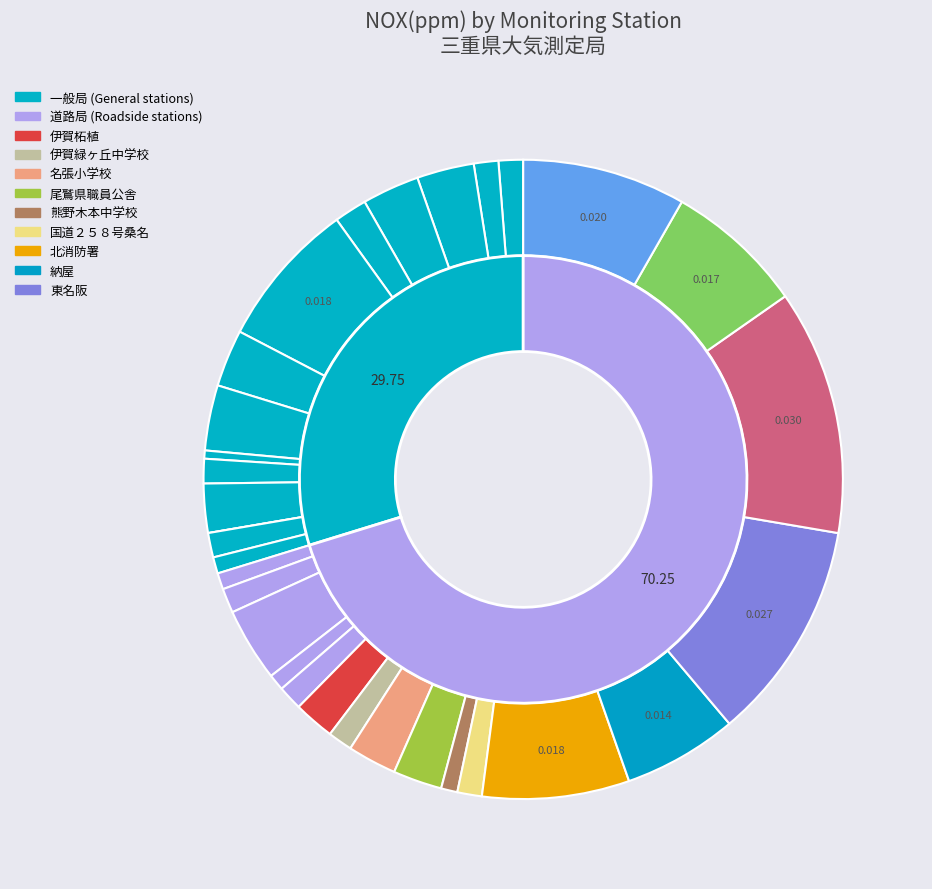

True or false: 国道２３号松阪曽原 accounts for 8% of the total.

True